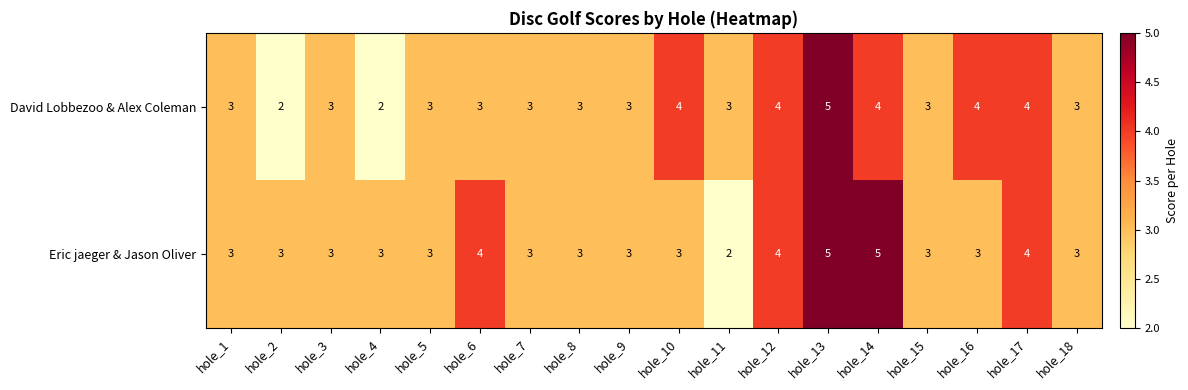

The value of David Lobbezoo & Alex Coleman at hole_16 is 4. True or false?

True